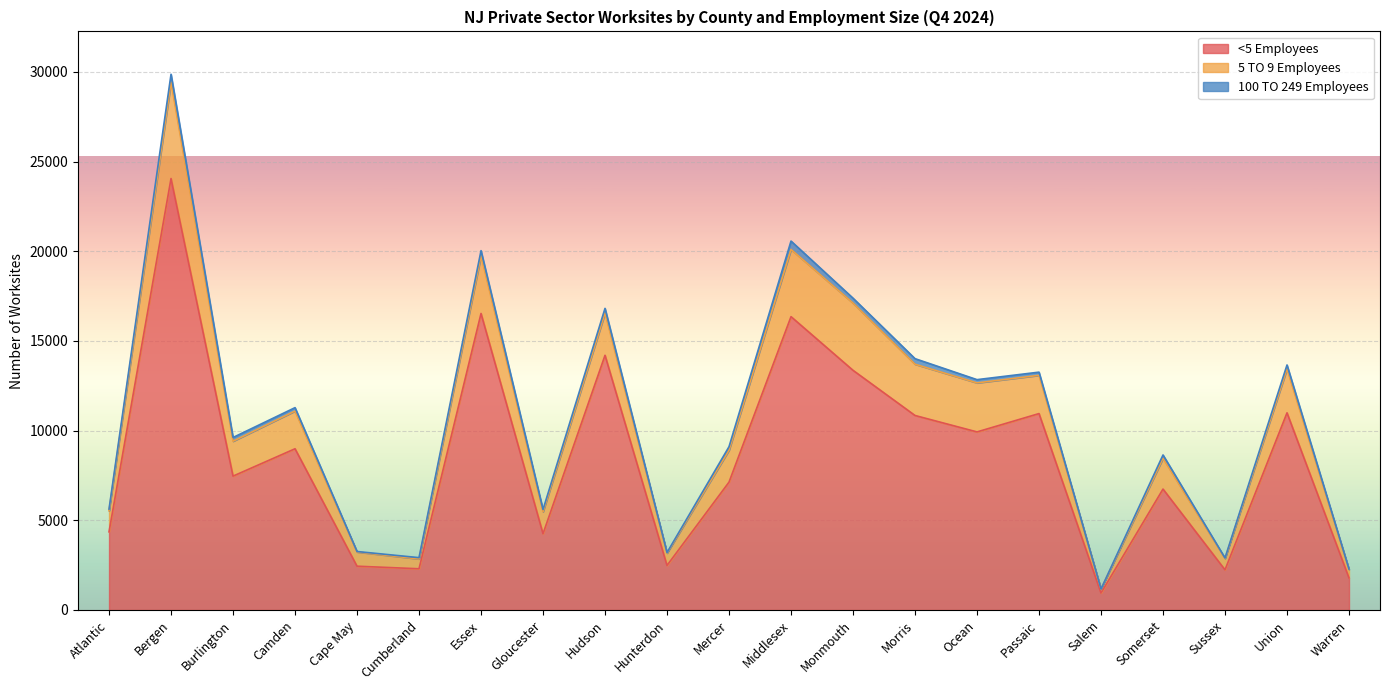

The 5 TO 9 Employees series shows 634 at Sussex. True or false?

True